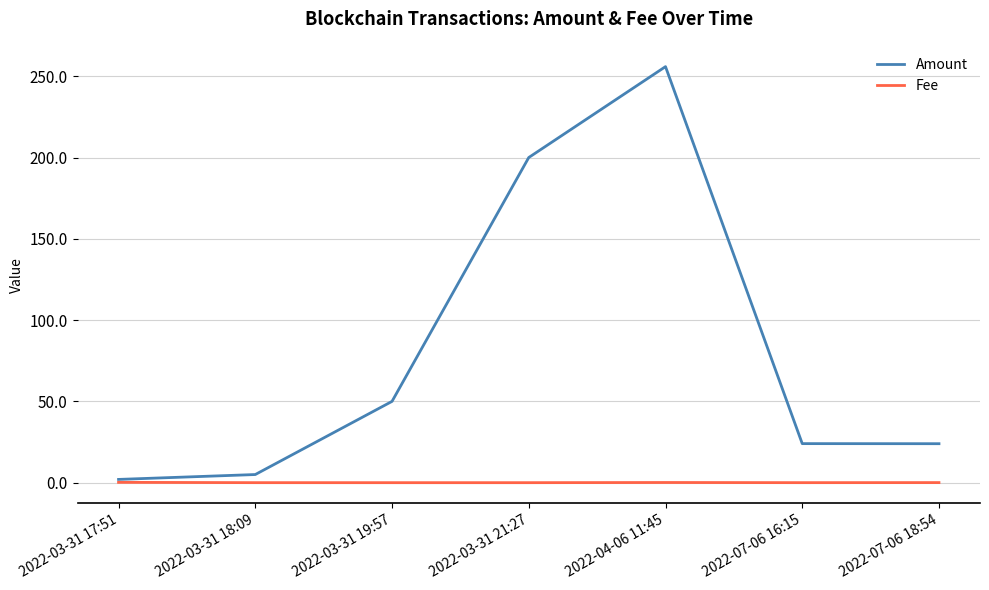

True or false: Amount has a value of 20.8 at 2022-03-31 19:57.

False